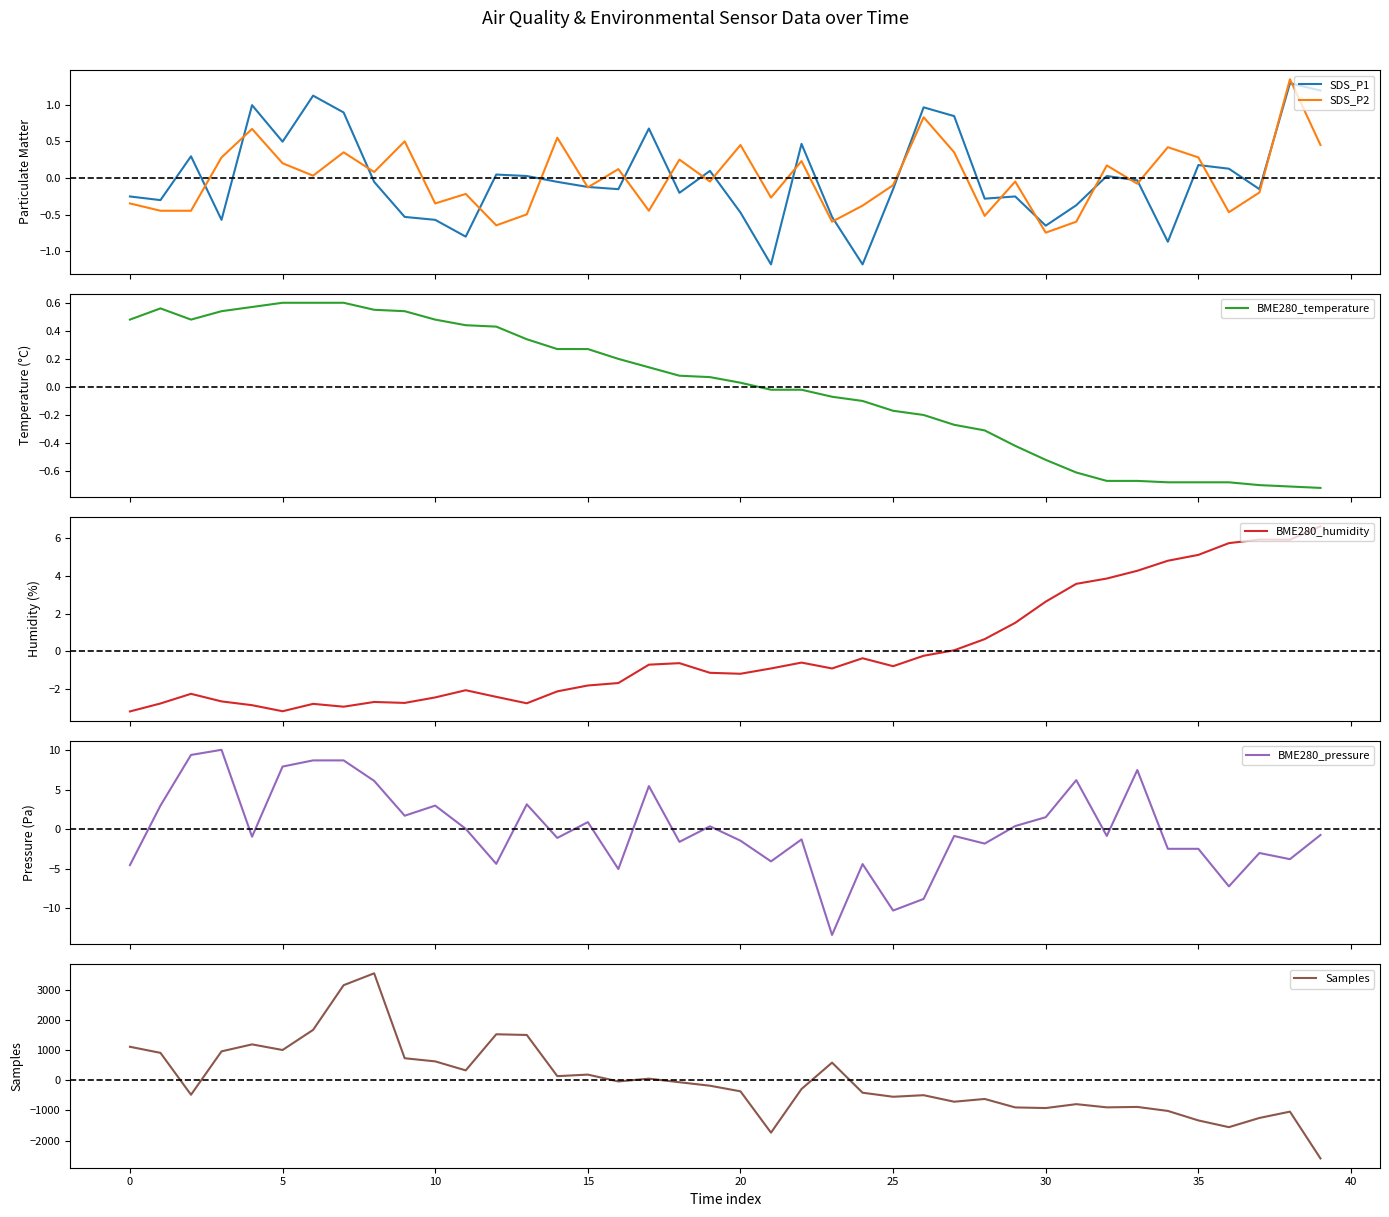

How many positive values does the BME280_pressure series have?

18